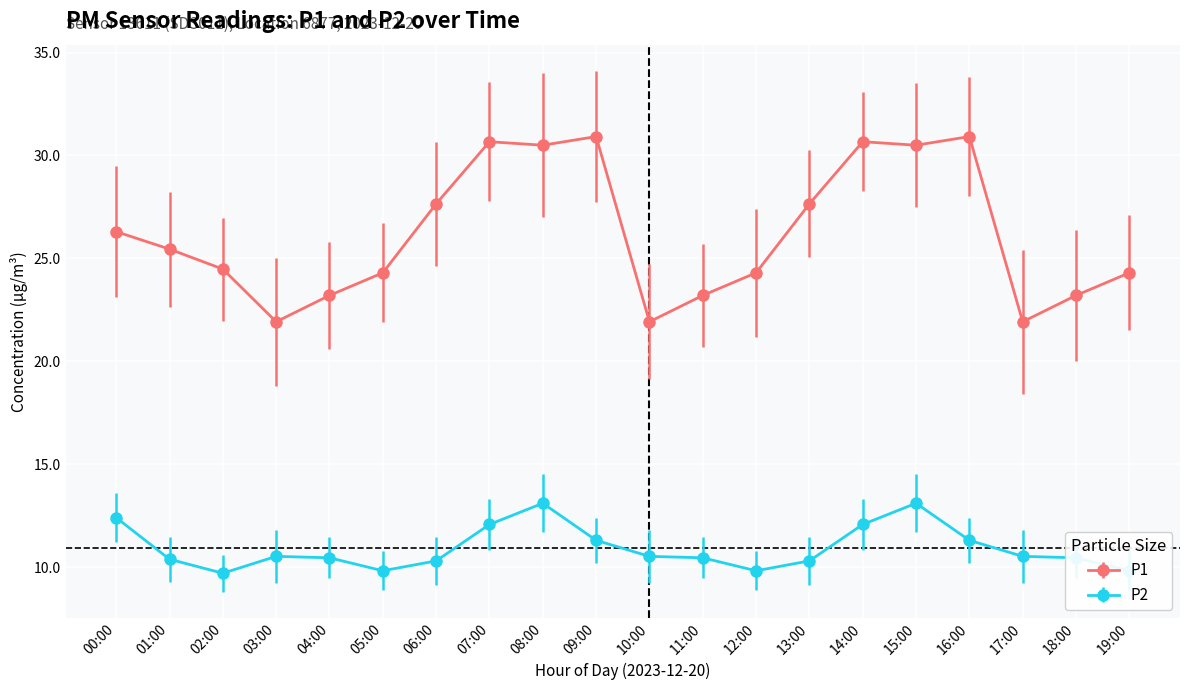

The P1 series shows 25.4 at 01:00. True or false?

True